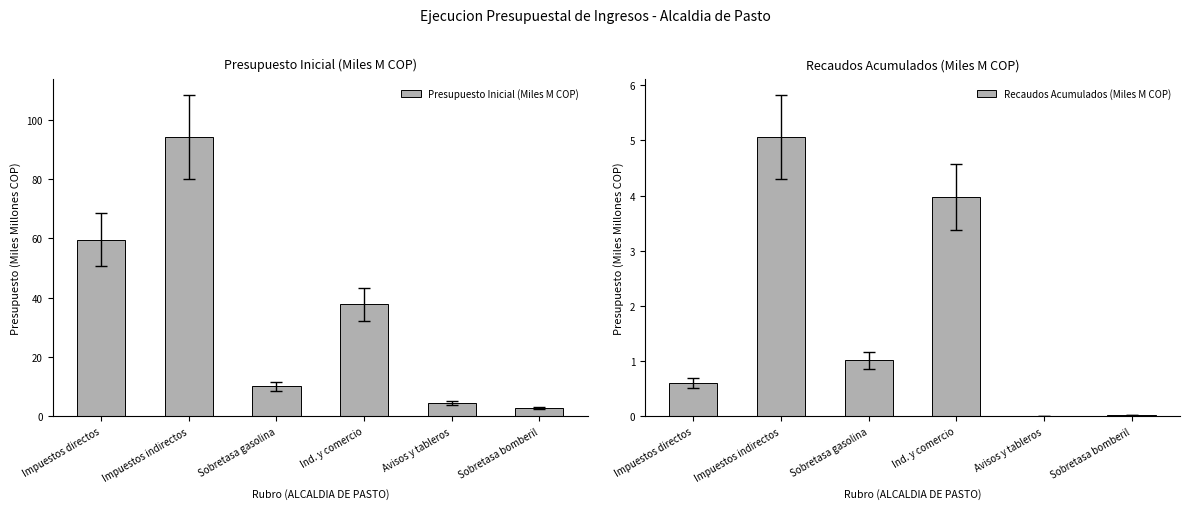

Reading right to left, transcribe all the data shown in this chart.

Presupuesto Inicial (Miles M COP): 2.7	4.6	37.7	10.2	94.1	59.6
Recaudos Acumulados (Miles M COP): 0.0	0.0	4.0	1.0	5.1	0.6